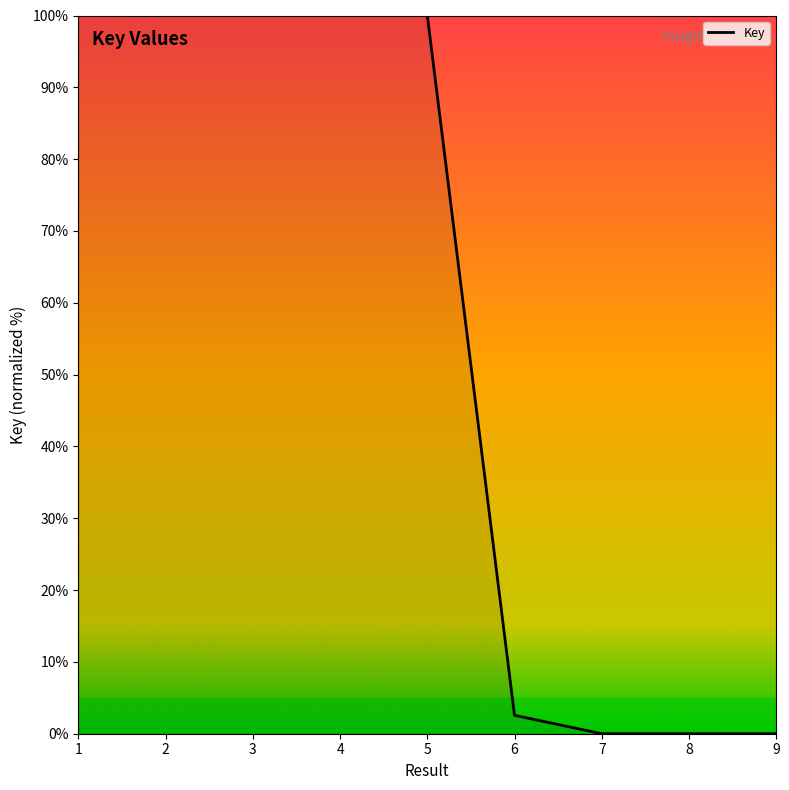

What is the difference between the values at 3 and 6?

97.4